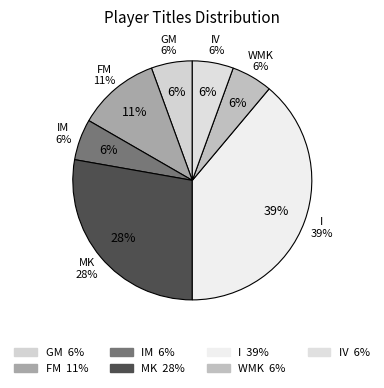

Which slice is the largest?

I